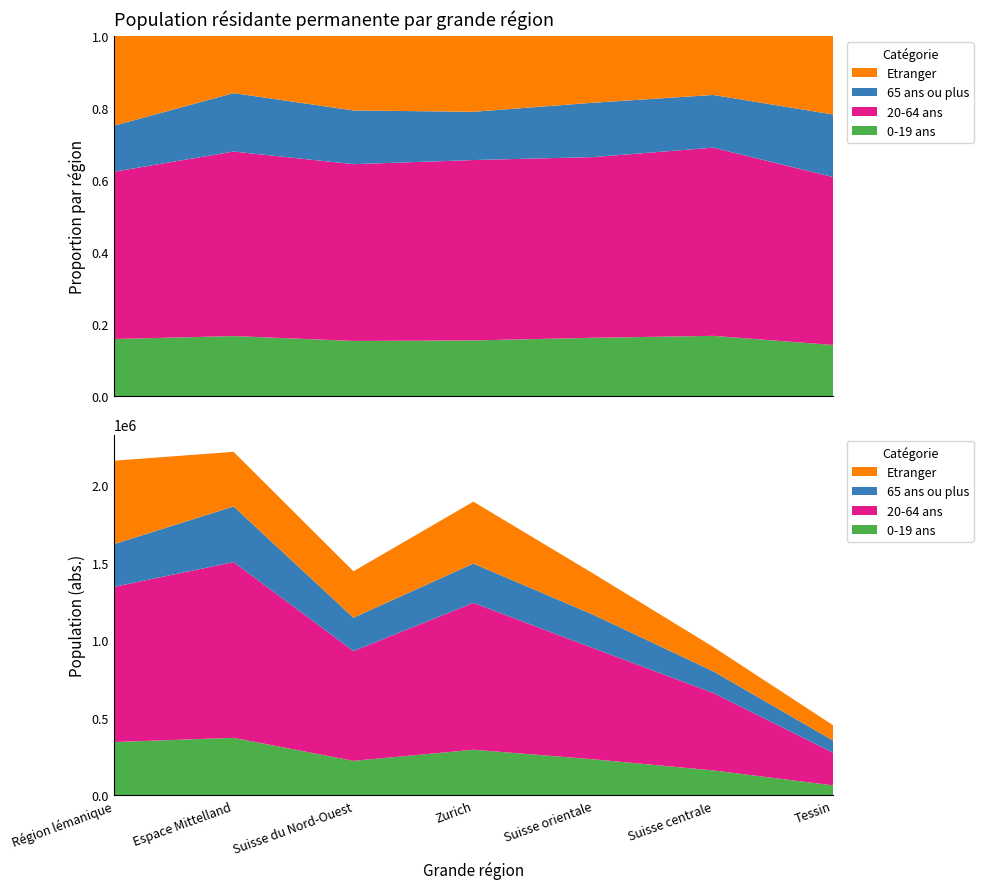

Reading left to right, list all the values displayed in this chart.

0-19 ans: 343948	371368	222637	294532	232938	161089	64616
20-64 ans: 1001178	1134080	708711	947763	717055	499868	210684
65 ans ou plus: 275573	359043	215438	253666	215778	140091	78529
Etranger: 538719	352454	299338	399425	265630	157205	98750